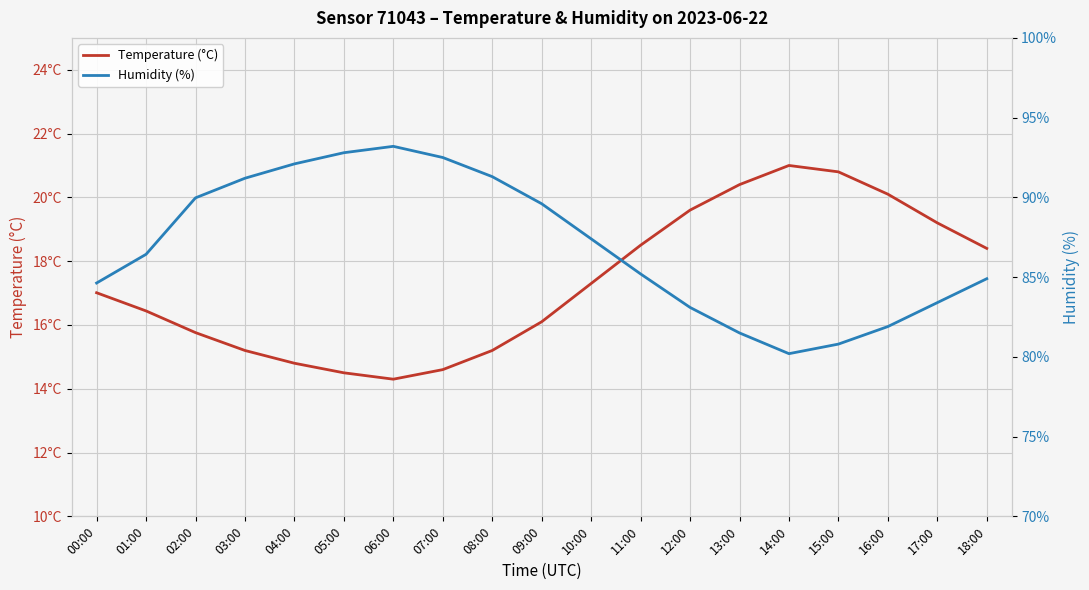

Does the chart display data point markers on the line(s)?

No